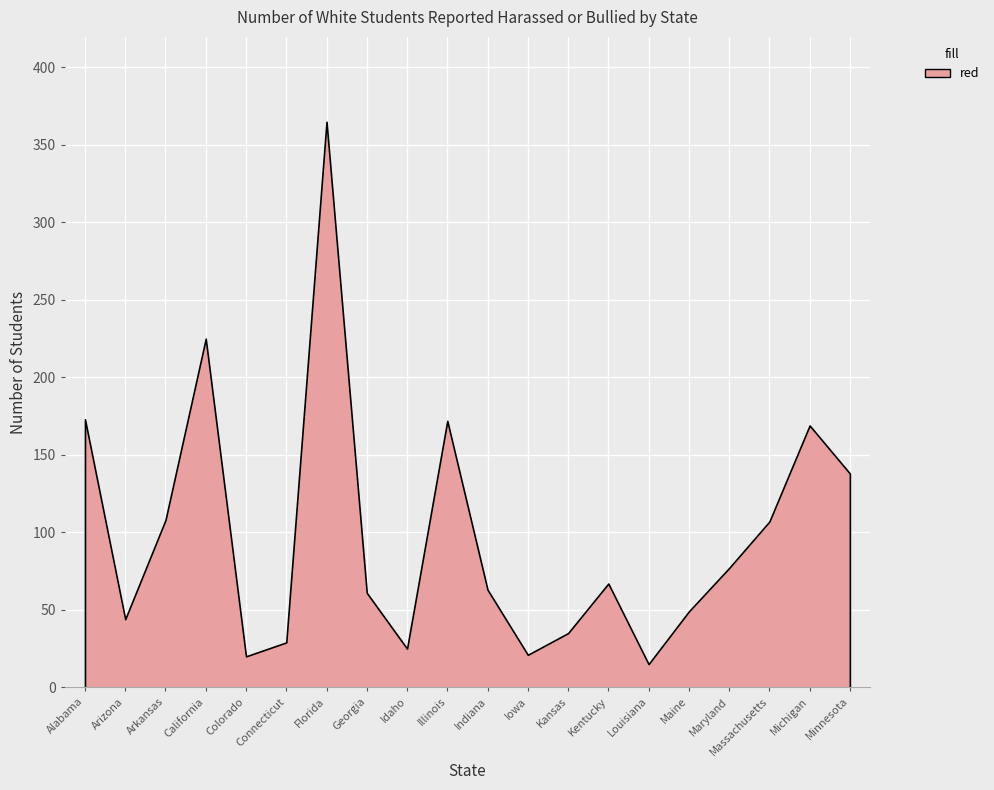

True or false: Number of Schools and White cross at least once.

False